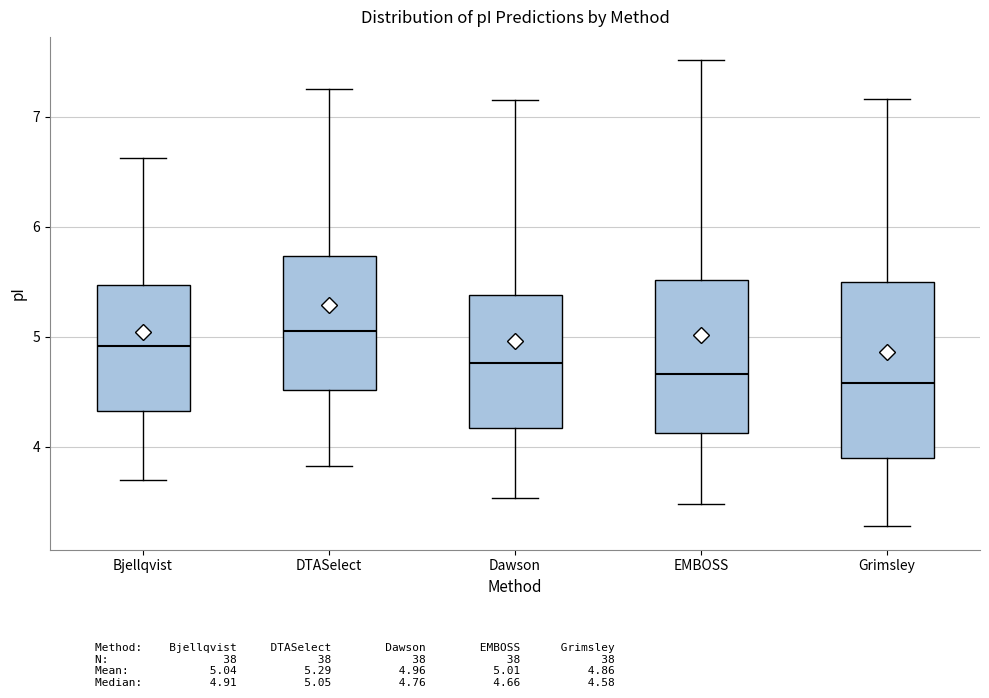

Where does the lower whisker of the box for Grimsley end on the y-axis? The values are not printed on the chart, so give them approximately, as read against the axis.

3.3